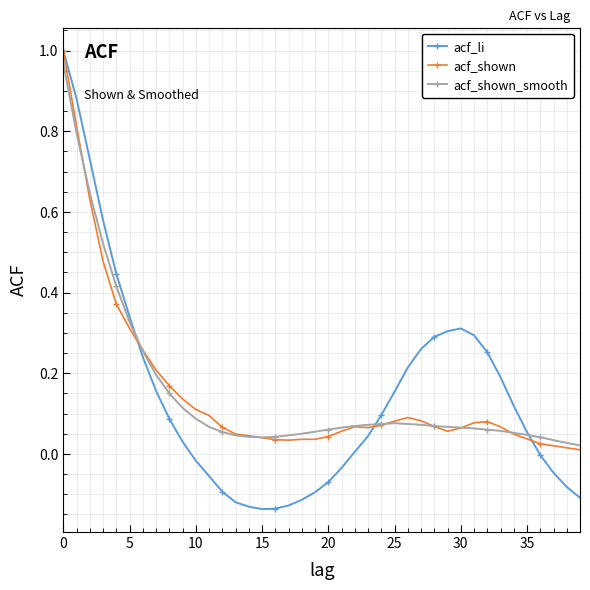

Which series has the widest spread of values?

acf_li